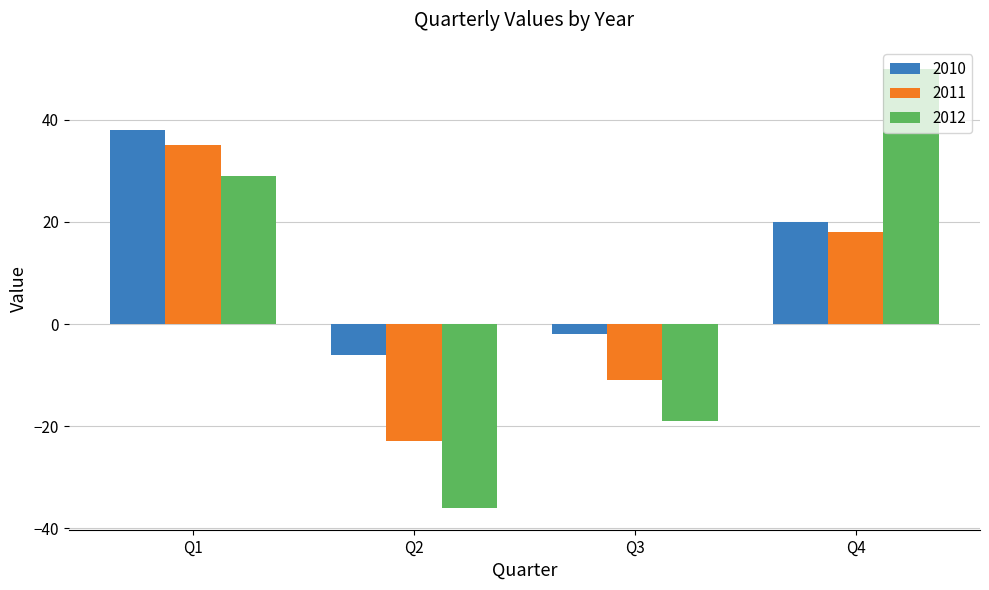

List the labels in order of 2012 value, smallest first.

Q2, Q3, Q1, Q4